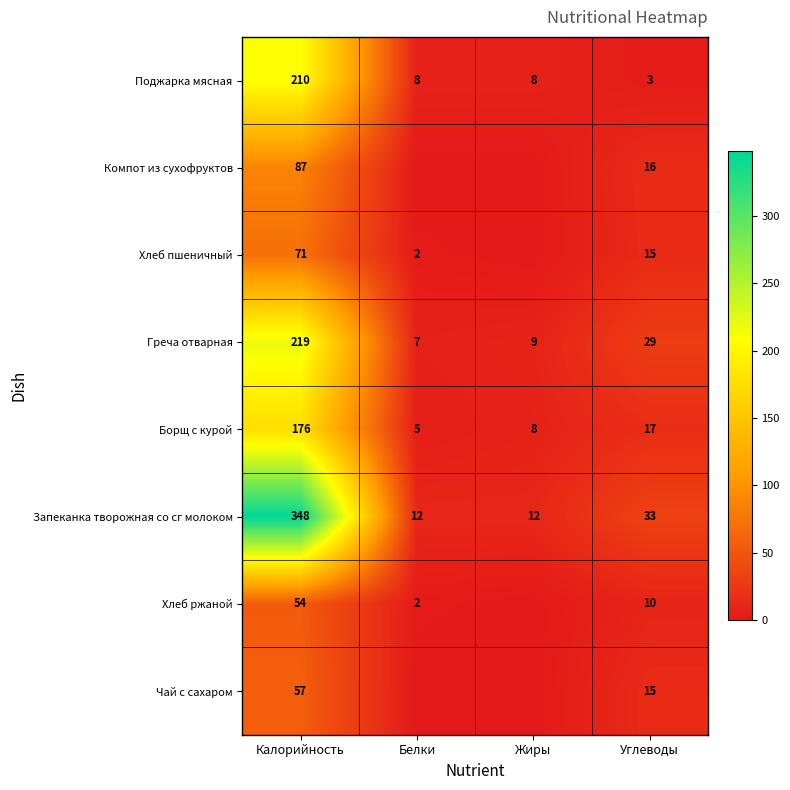

What is the difference between the Хлеб пшеничный values at Белки and Углеводы?

13